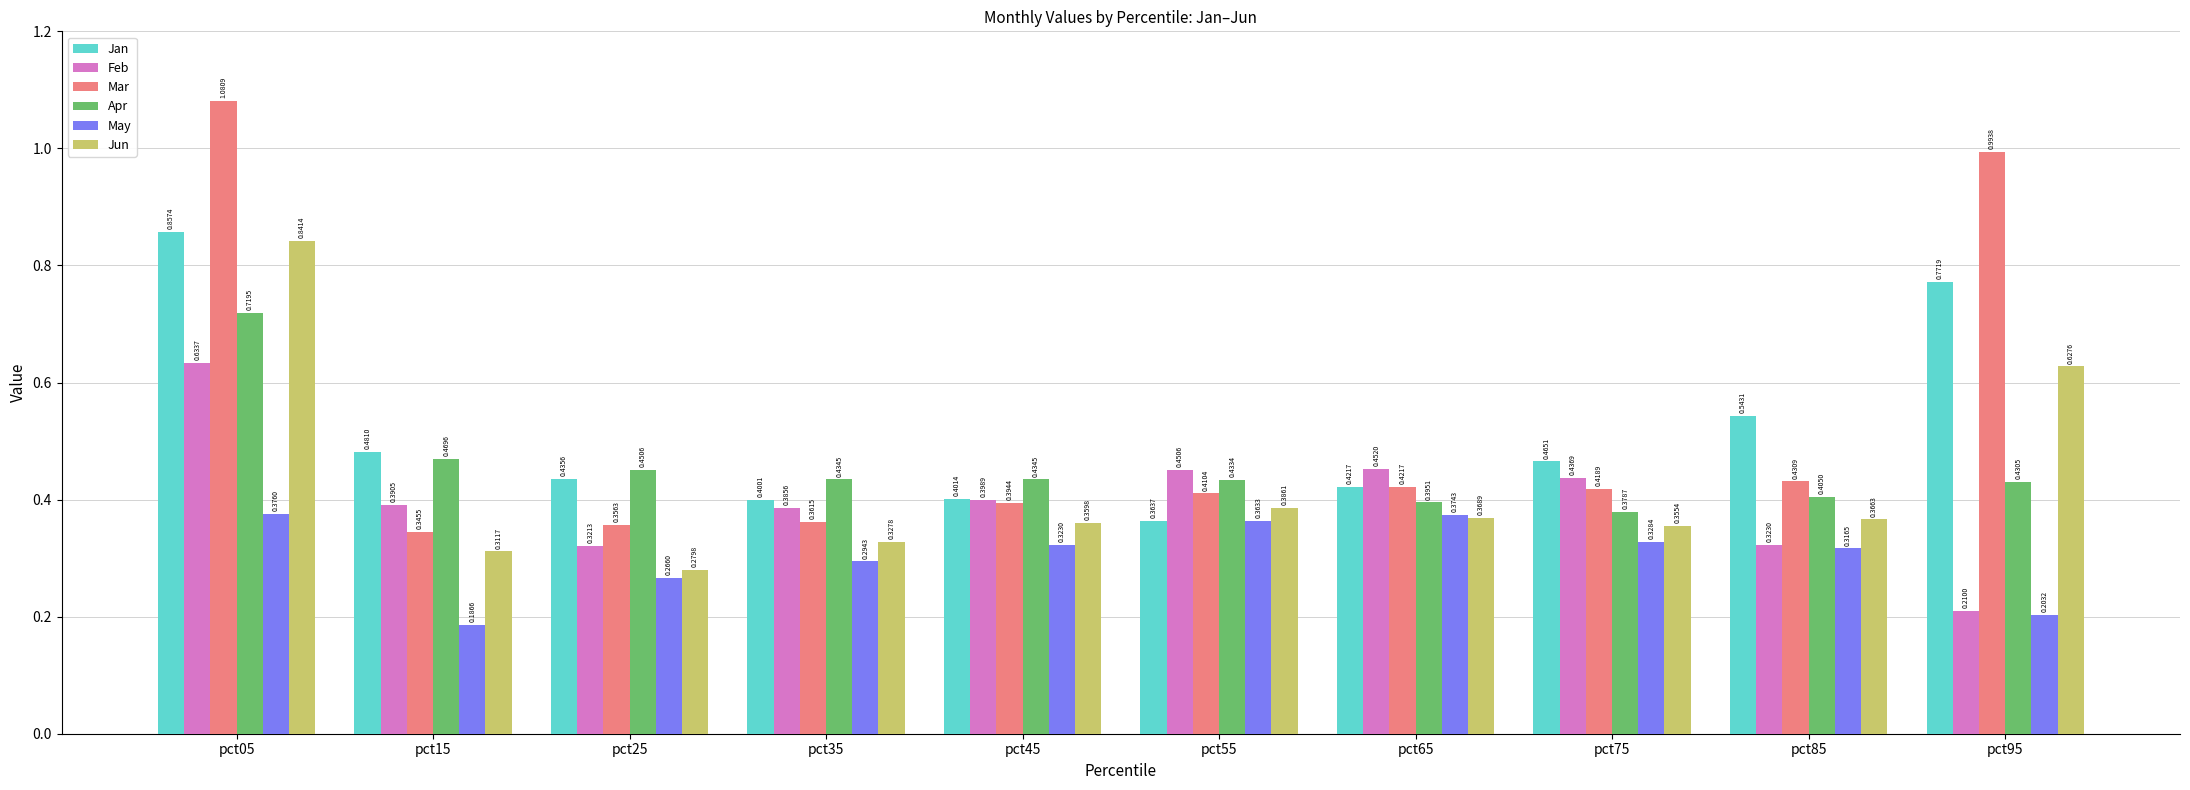

Which category has the lowest value across all series?

pct15